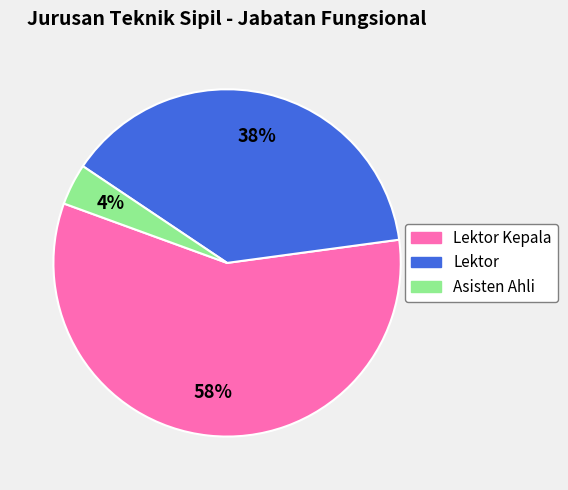

Does any single category account for the majority?

Yes